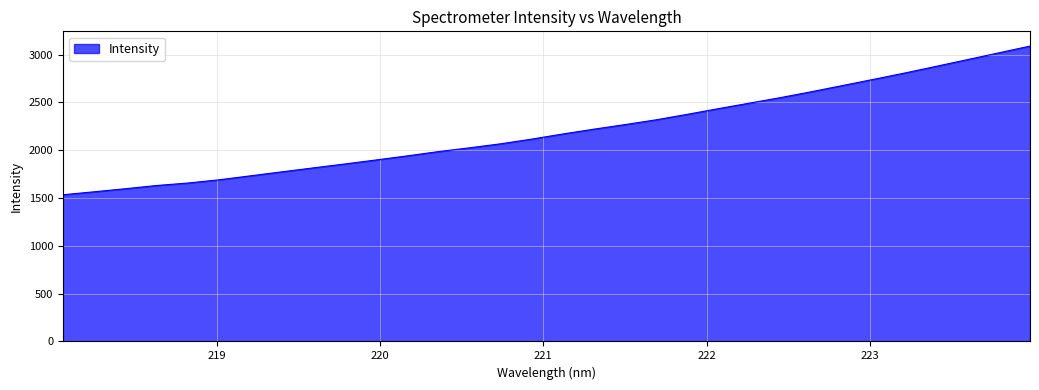

How many values exceed 2168?

16